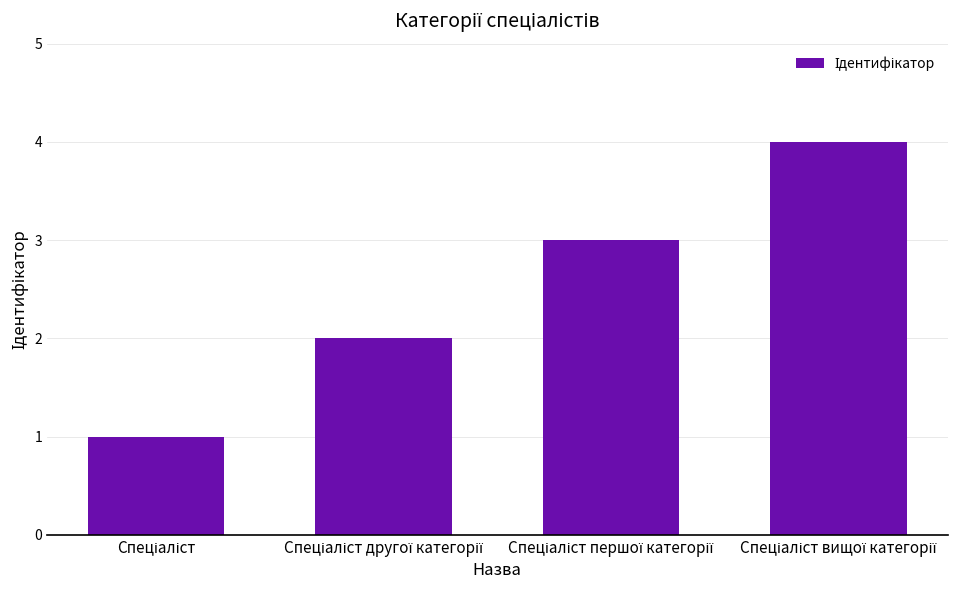

What is the sum of all values?

10